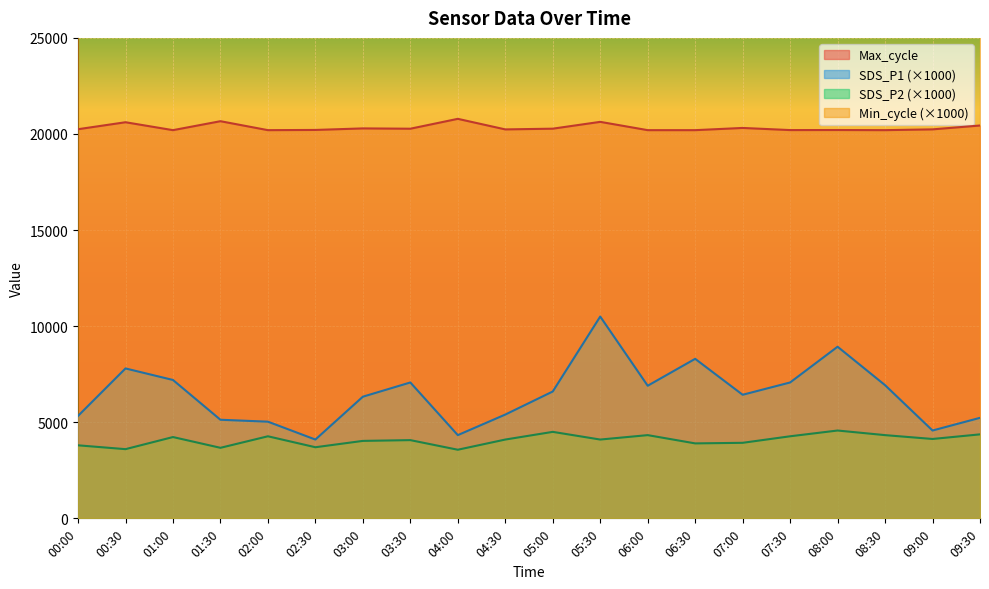

What is the total value across all series at 09:00?

28940.0